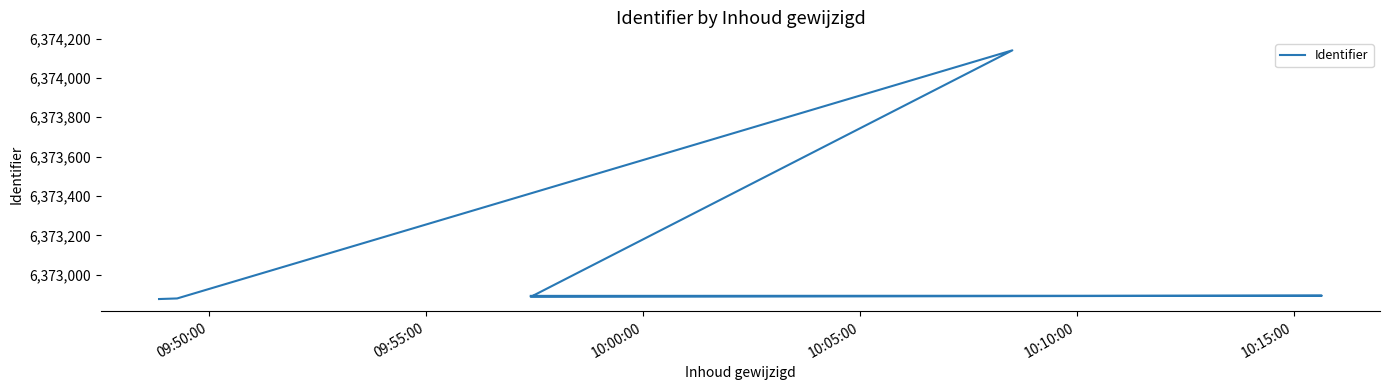

Is this an area chart (filled region under the line)?

No